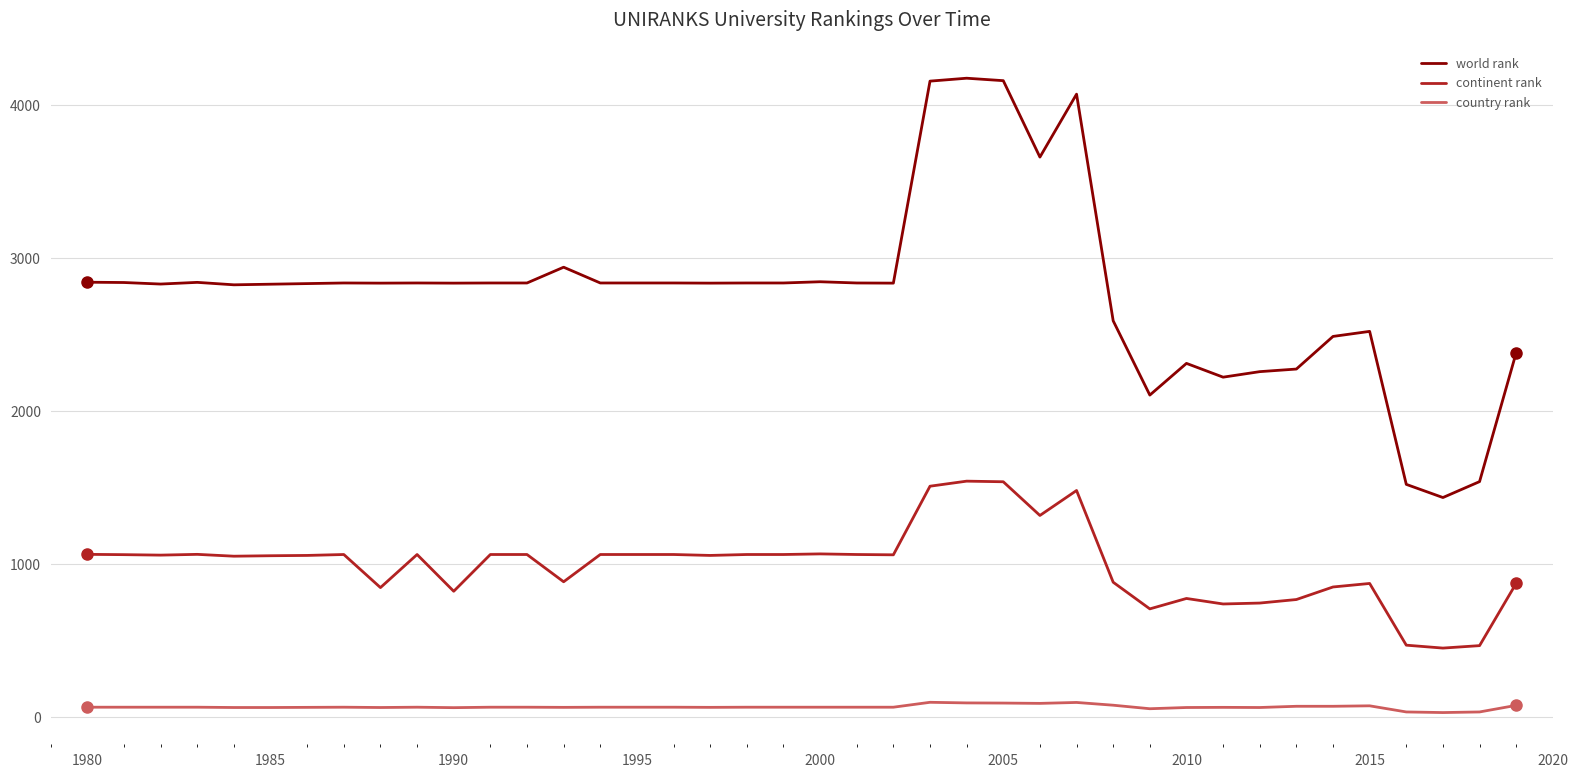

Rank the series by their maximum value, from highest to lowest.

world rank, continent rank, country rank